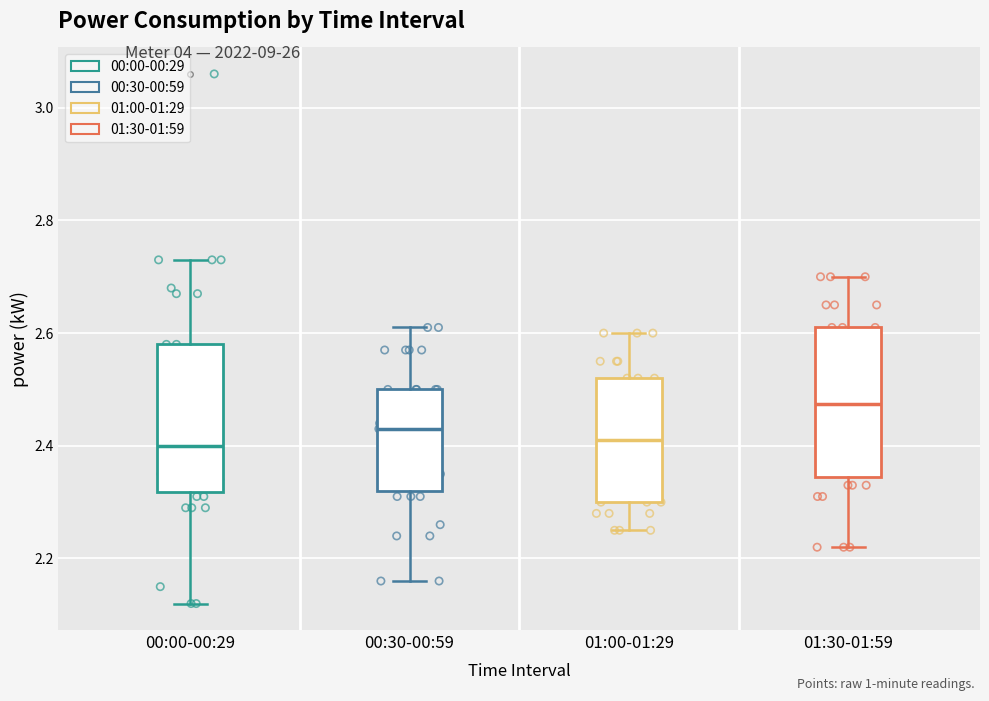

Reading left to right, transcribe this box plot: for each box, give where its median line is, the range the box spans, and where its two whiskers end, as read against the y-axis. The values are not printed on the chart, so give them approximately, as read against the axis.

00:00-00:29: median 2.40, box 2.32 to 2.58, whiskers 2.12 to 2.74
00:30-00:59: median 2.44, box 2.32 to 2.50, whiskers 2.16 to 2.62
01:00-01:29: median 2.42, box 2.30 to 2.52, whiskers 2.26 to 2.60
01:30-01:59: median 2.48, box 2.34 to 2.62, whiskers 2.22 to 2.70